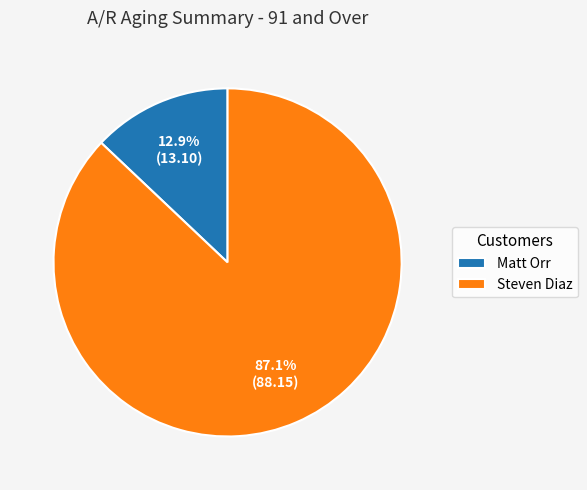

To the nearest percent, what portion does Matt Orr represent?

13%